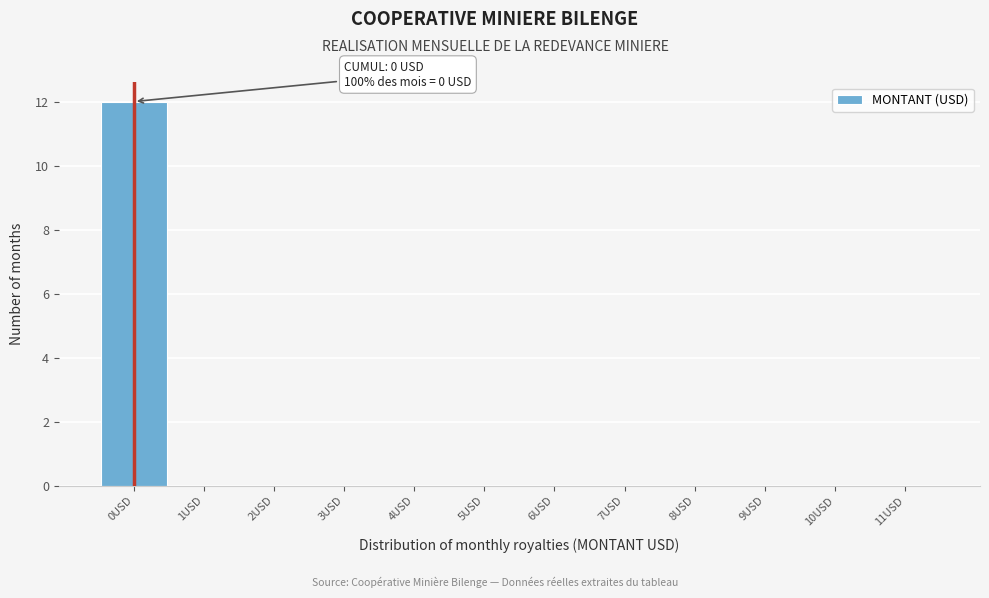

Over which range of the x-axis is the bar tallest?

-0.5 to 0.5